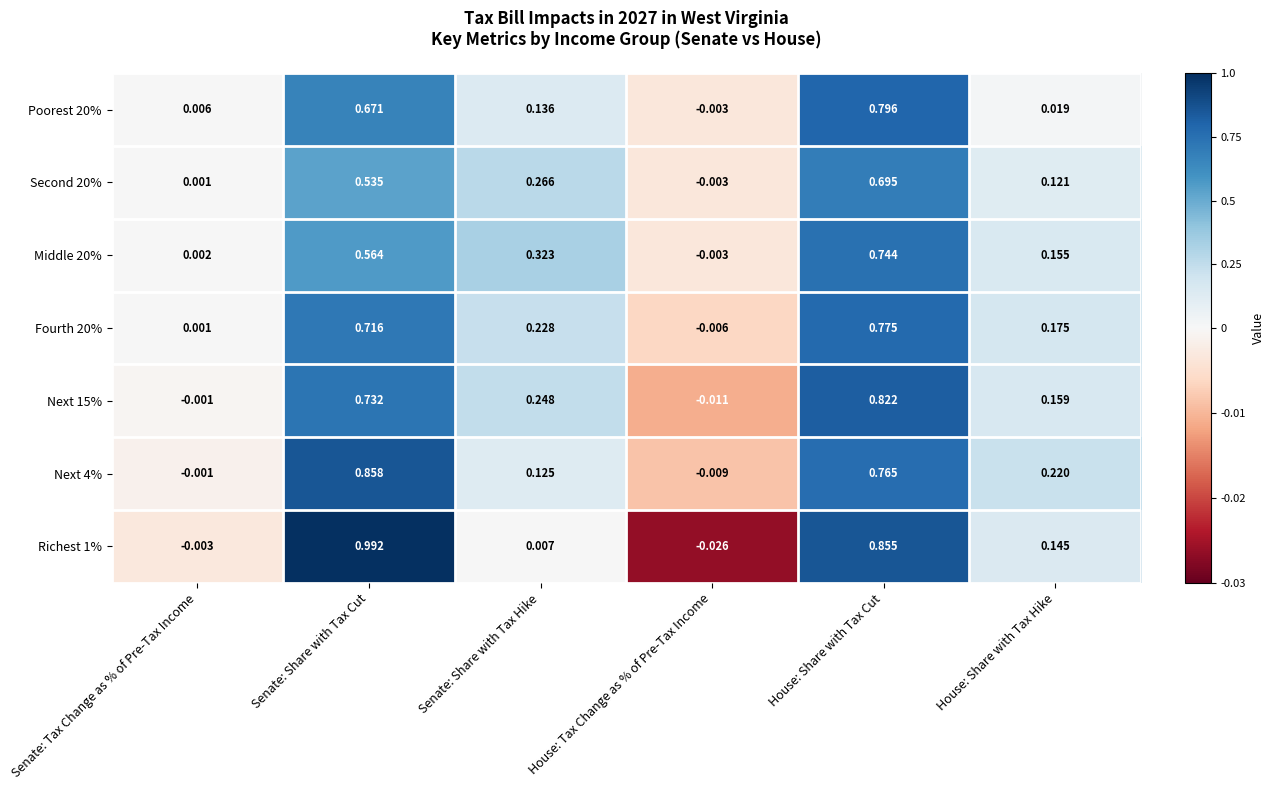

Is the value of Richest 1% at House: Share with Tax Hike greater than the value of Second 20% at House: Tax Change as % of Pre-Tax Income?

Yes